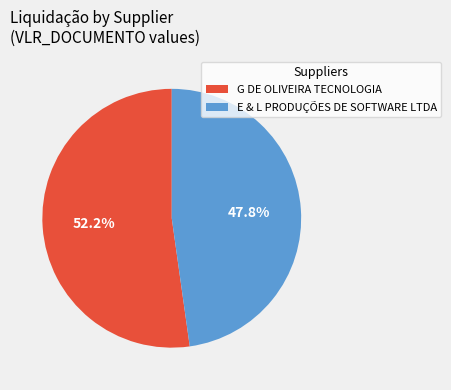

Count the number of slices in the pie.

2